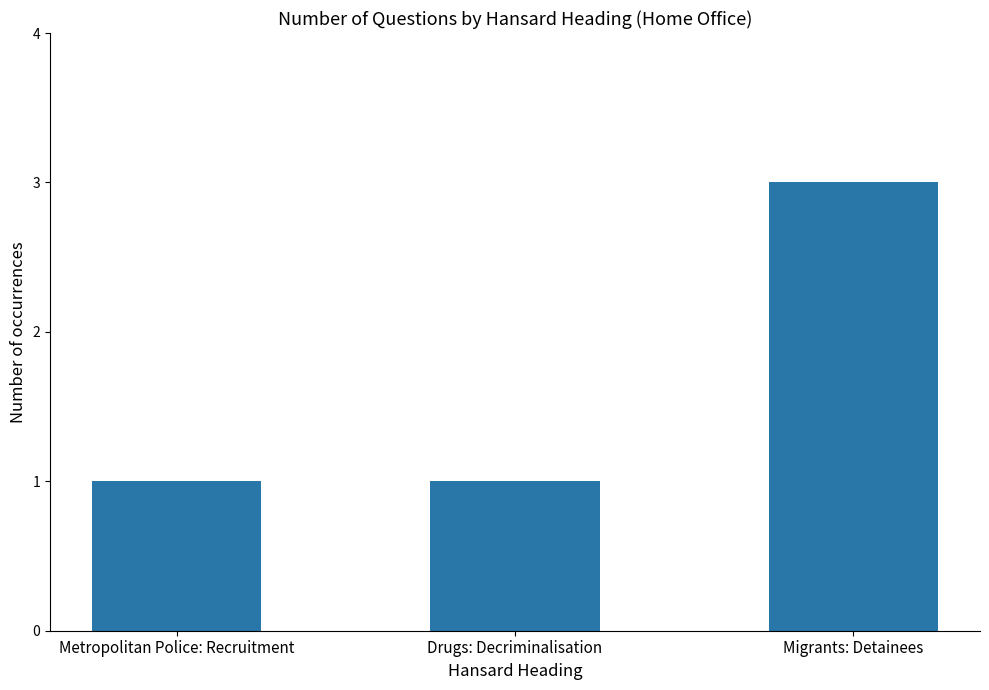

Reading left to right, extract all data points from this chart.

Metropolitan Police: Recruitment=1	Drugs: Decriminalisation=1	Migrants: Detainees=3